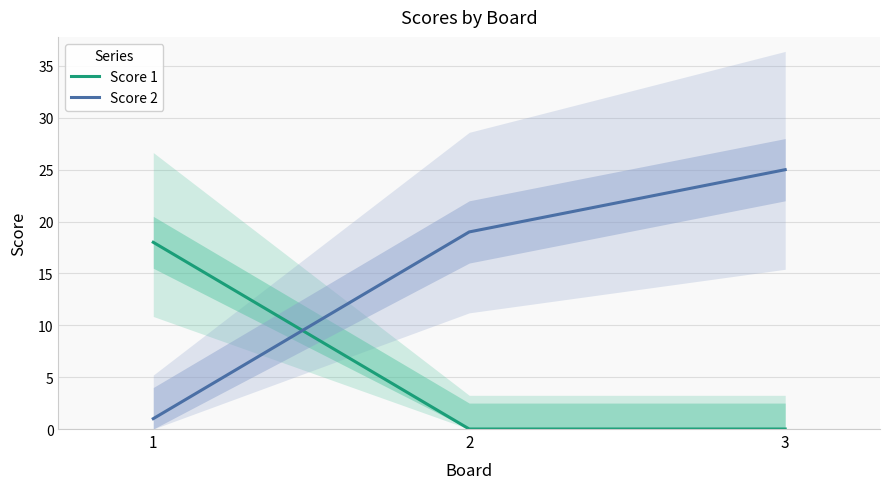

Which series has the widest spread of values?

Score 2